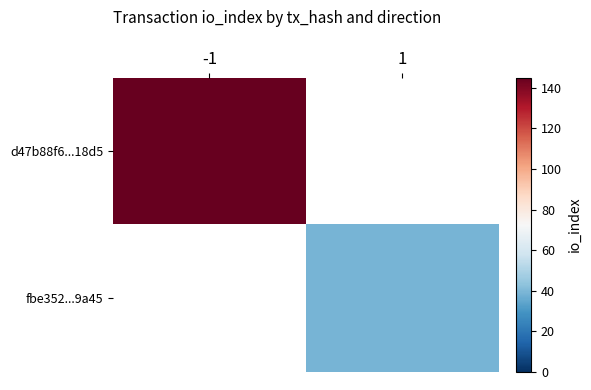

True or false: d47b88f6...18d5 has a value of 145.0 at -1.

True